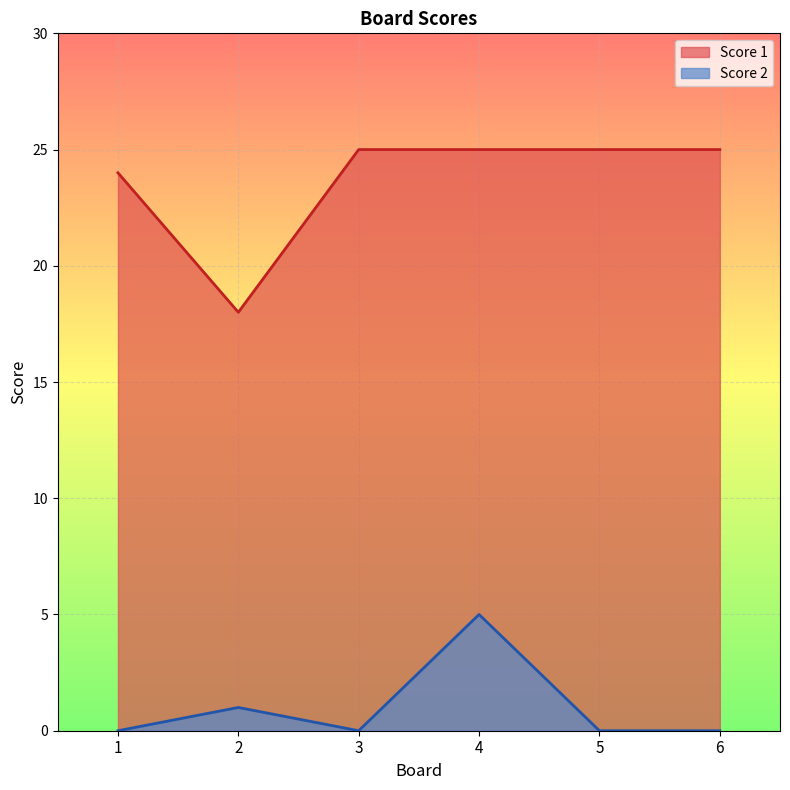

Reading left to right, list all the values displayed in this chart.

Score 1: 1=24	2=18	3=25	4=25	5=25	6=25
Score 2: 1=0	2=1	3=0	4=5	5=0	6=0